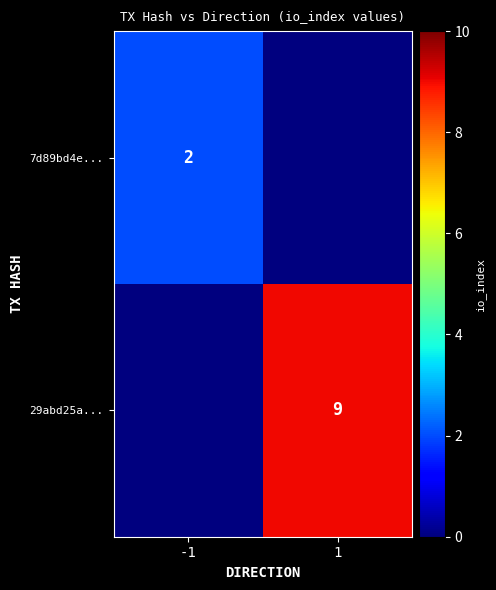

What is the spread (max minus min) of values at -1?

2